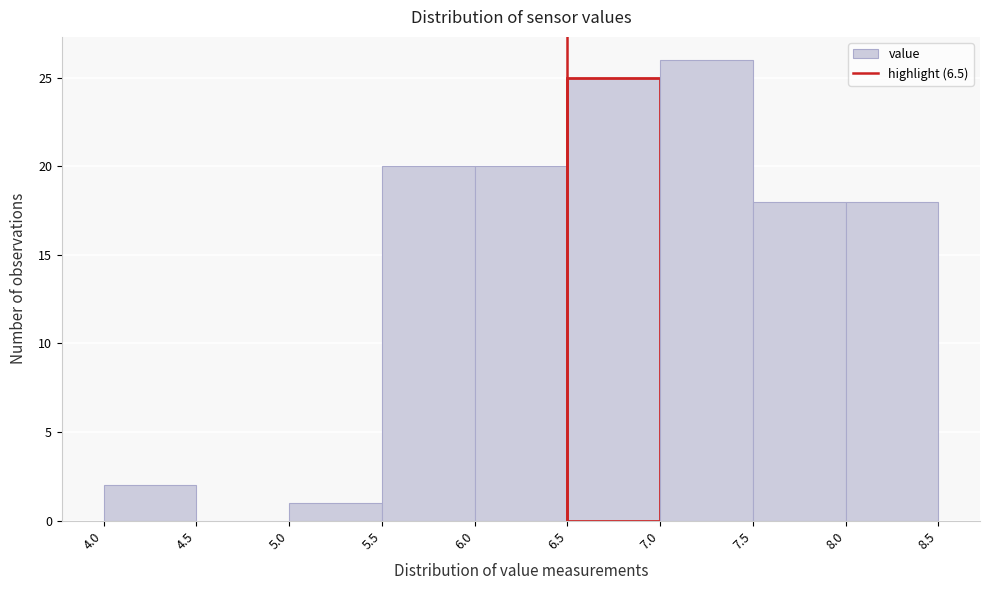

Reading left to right, list every bar in this chart as the range it spans on the x-axis followed by its height. The values are not printed on the chart, so give them approximately, as read against the axis.

4.0 to 4.5: 2
4.5 to 5.0: 0
5.0 to 5.5: 1
5.5 to 6.0: 20
6.0 to 6.5: 20
6.5 to 7.0: 25
7.0 to 7.5: 26
7.5 to 8.0: 18
8.0 to 8.5: 18